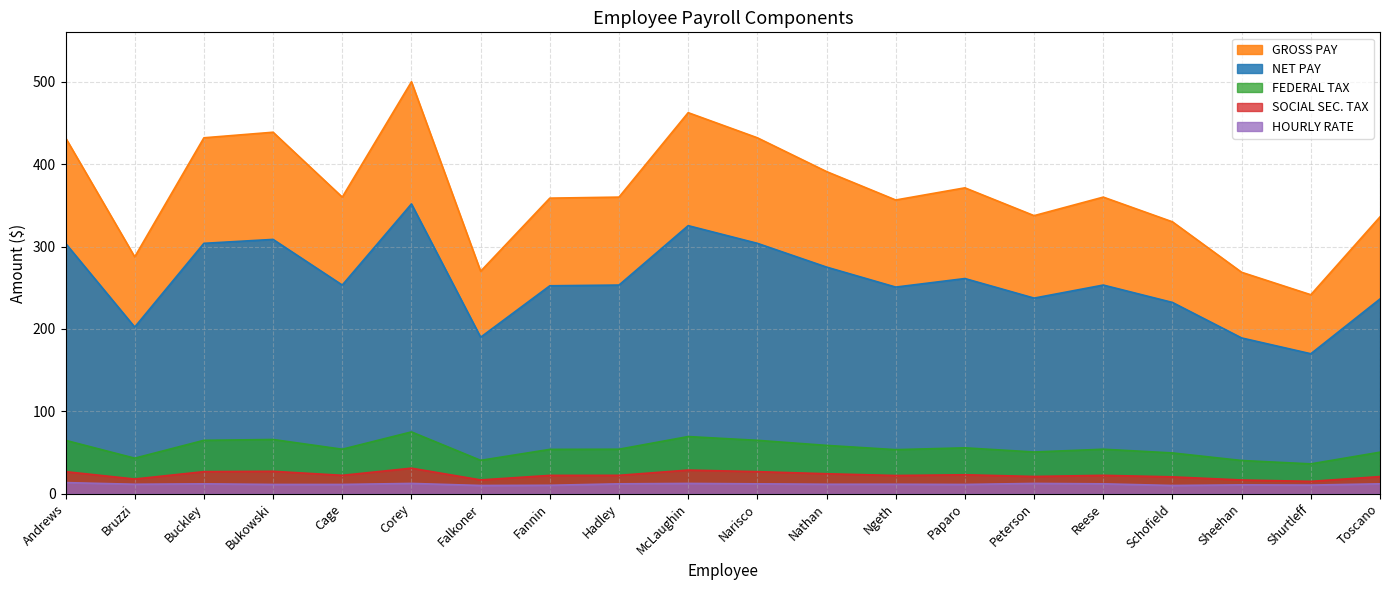

Rank the categories by SOCIAL SEC. TAX value from highest to lowest.

Corey, McLaughin, Bukowski, Andrews, Buckley, Narisco, Nathan, Paparo, Cage, Hadley, Reese, Fannin, Ngeth, Peterson, Toscano, Schofield, Bruzzi, Falkoner, Sheehan, Shurtleff